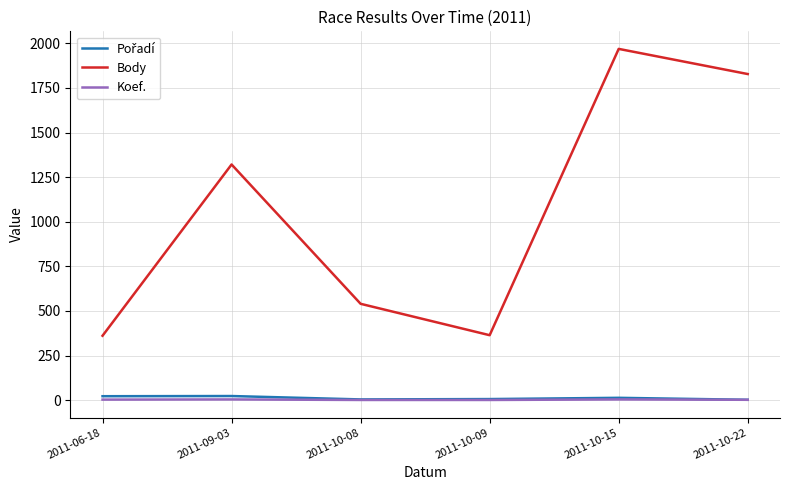

What is the difference between the Koef. values at 2011-09-03 and 2011-10-09?

3